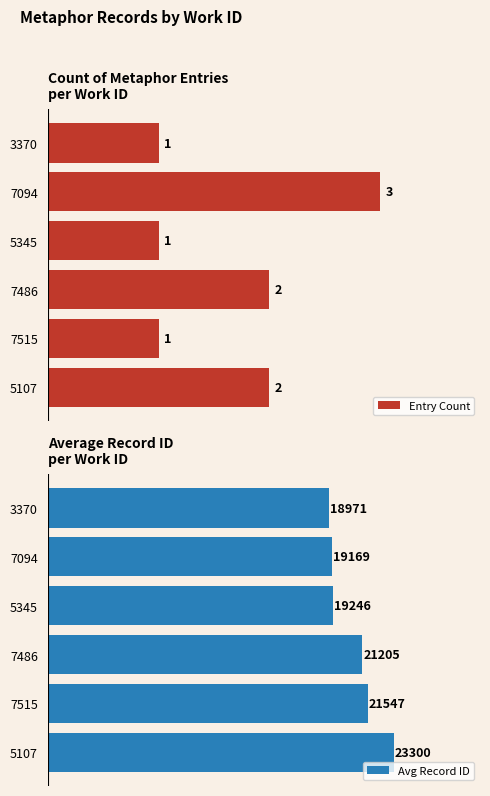

What is the value of the Avg Record ID bar at the 5th from the left?

21547